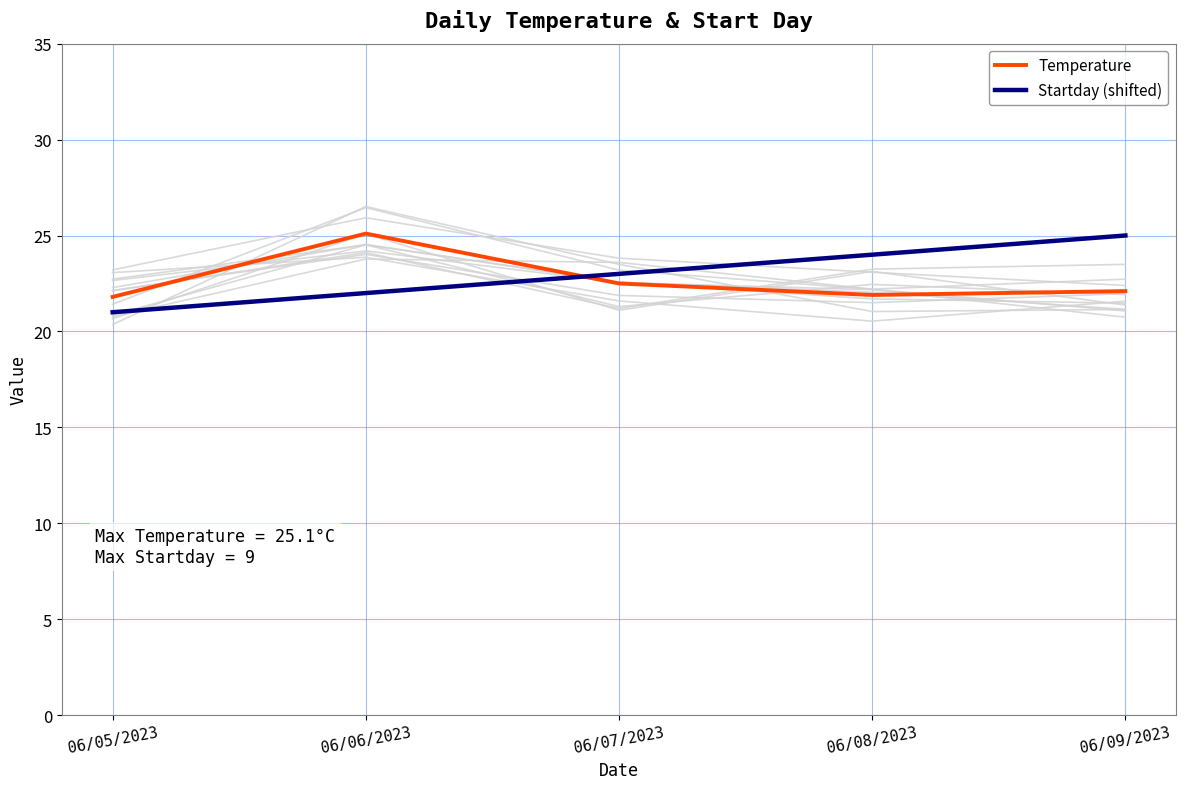

True or false: Temperature has more than 0 interior local peaks.

True